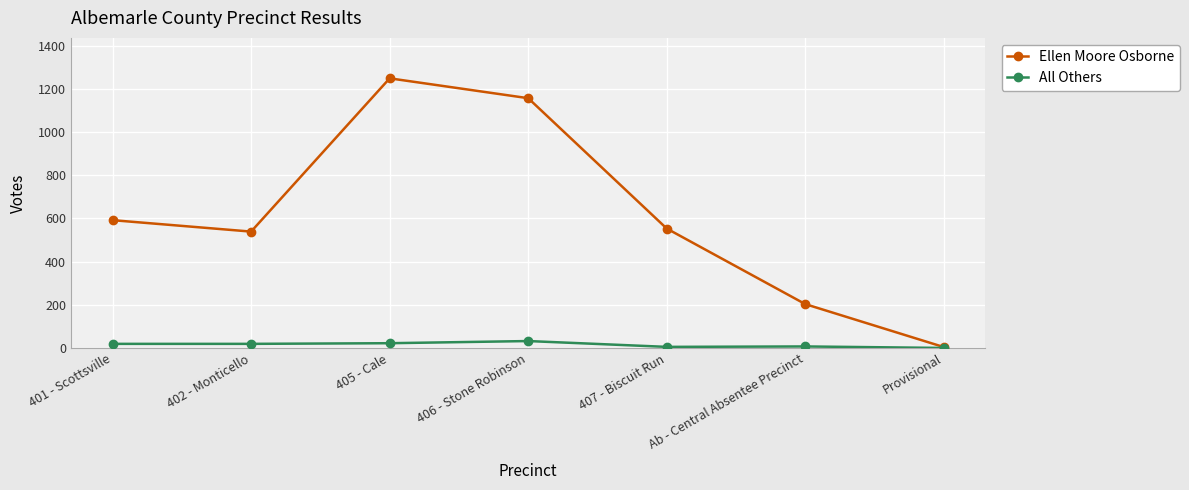

True or false: Ellen Moore Osborne has more than 2 interior local peaks.

False